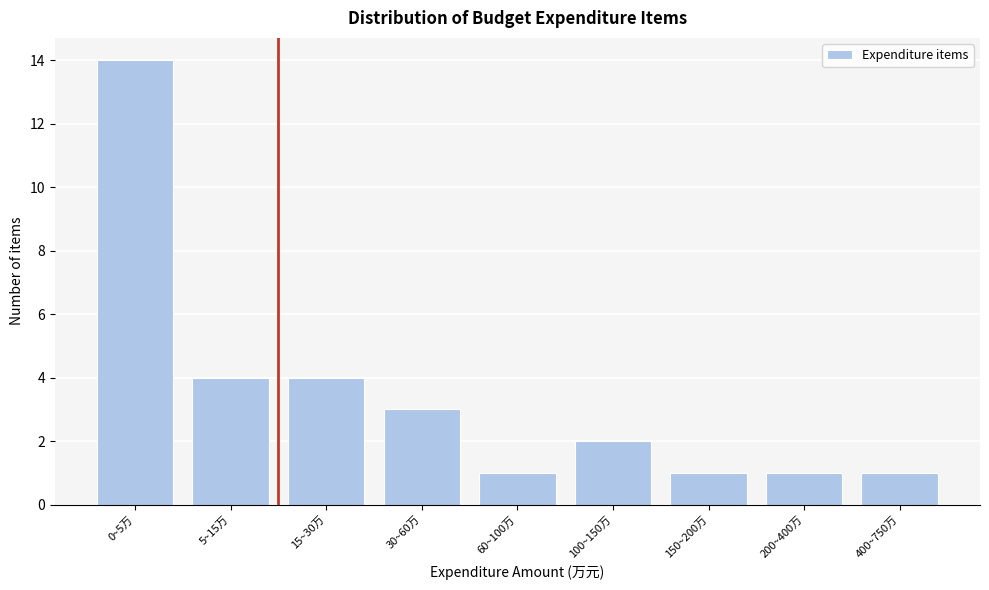

Reading left to right, what are all the values shown in this chart?

14	4	4	3	1	2	1	1	1